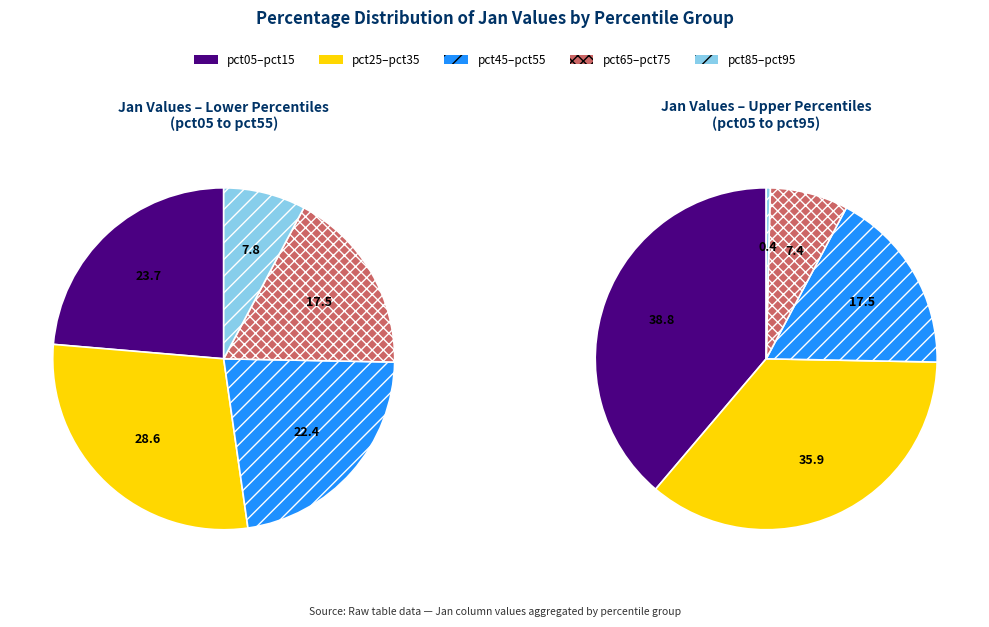

Is it true that pct65 is 24% of the pie?

False